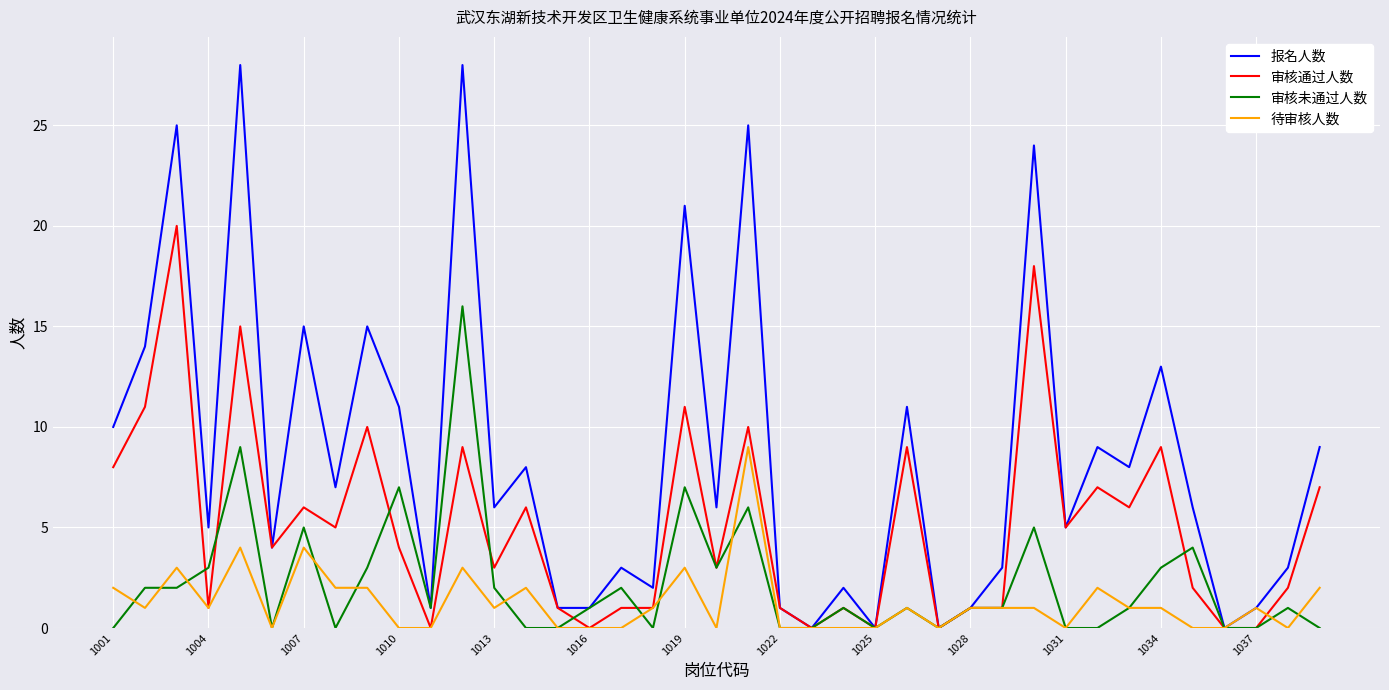

How many series are shown in this chart?

4